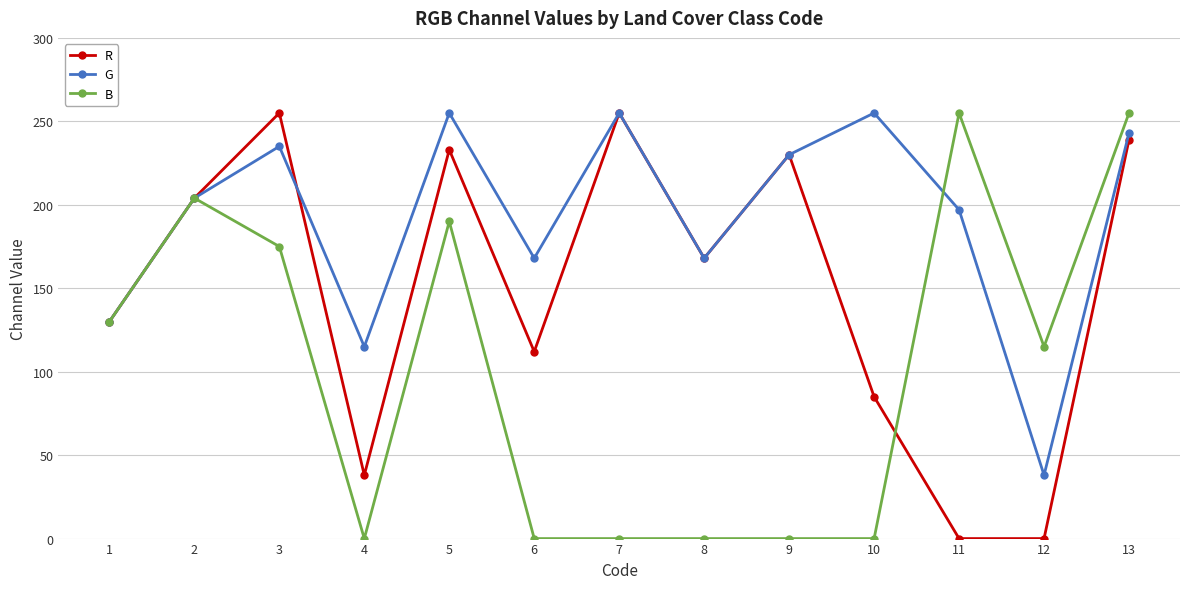

How many lines are shown in the chart?

3